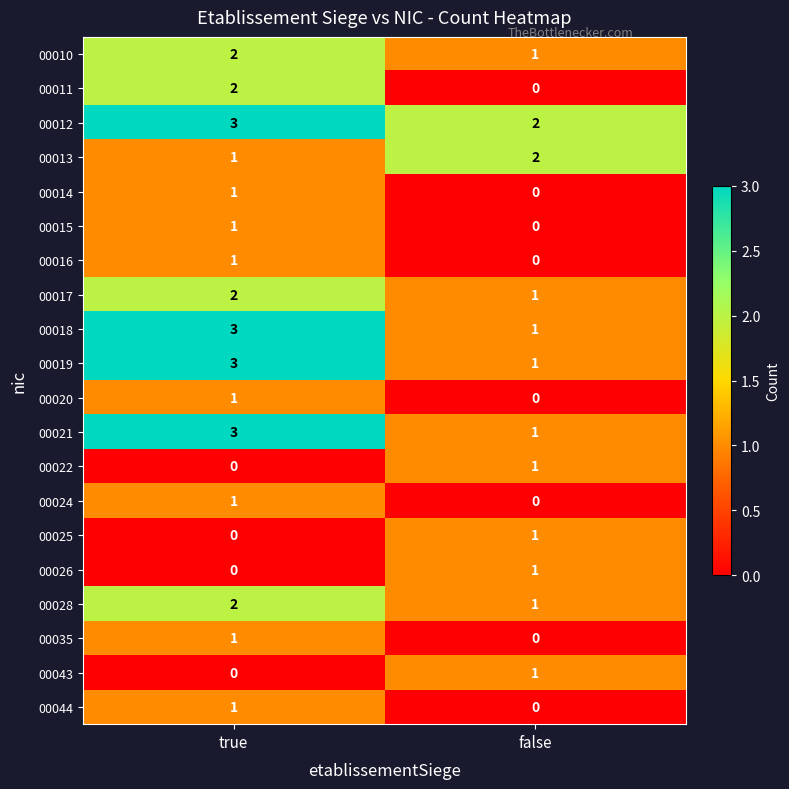

The value of 00028 at true is 1. True or false?

False